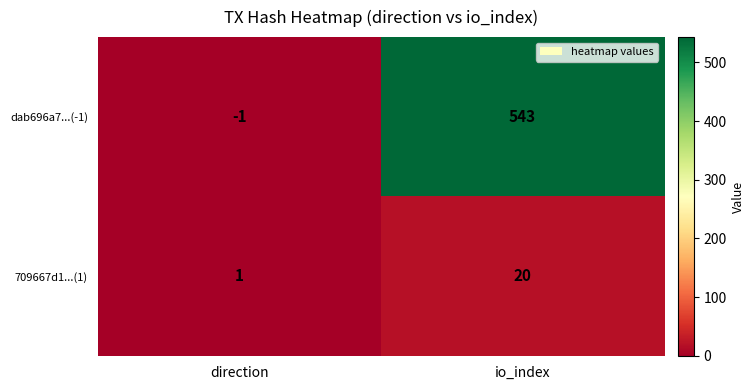

Rank the series by their average value, from lowest to highest.

709667d1...(1), dab696a7...(-1)